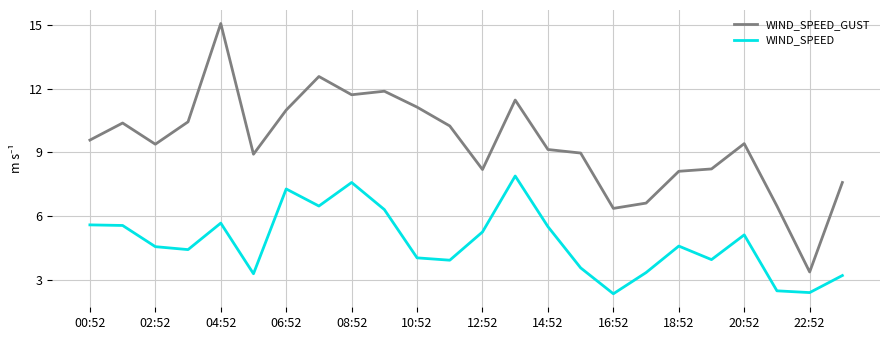

Which series has the widest spread of values?

WIND_SPEED_GUST